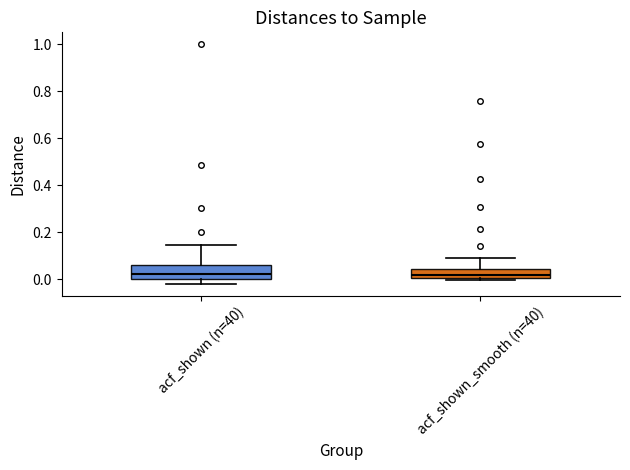

Where is the upper edge of the box for acf_shown_smooth (n=40) on the y-axis? The values are not printed on the chart, so give them approximately, as read against the axis.

0.04